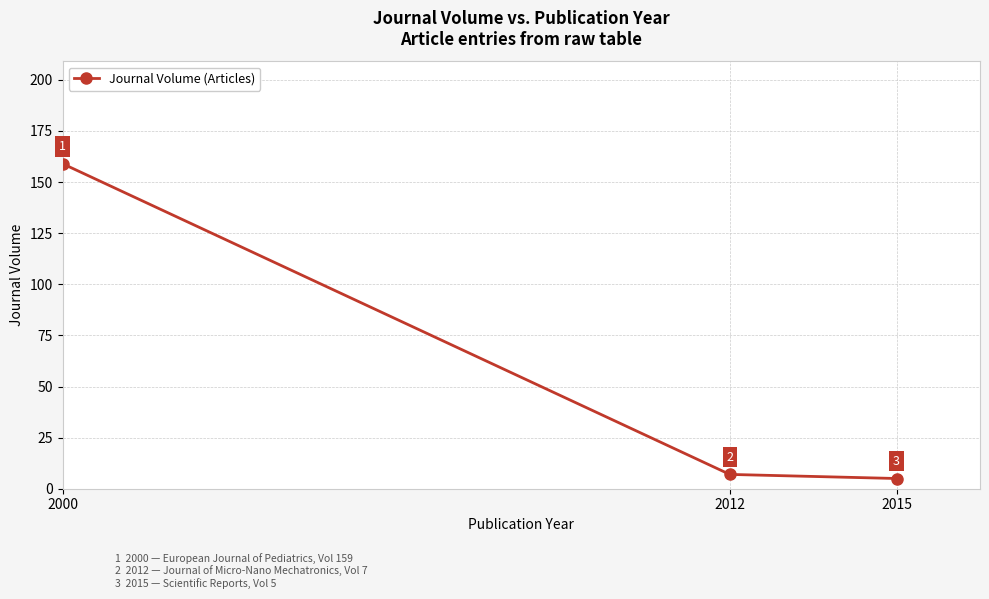

At which label is the value closest to 82?

2012